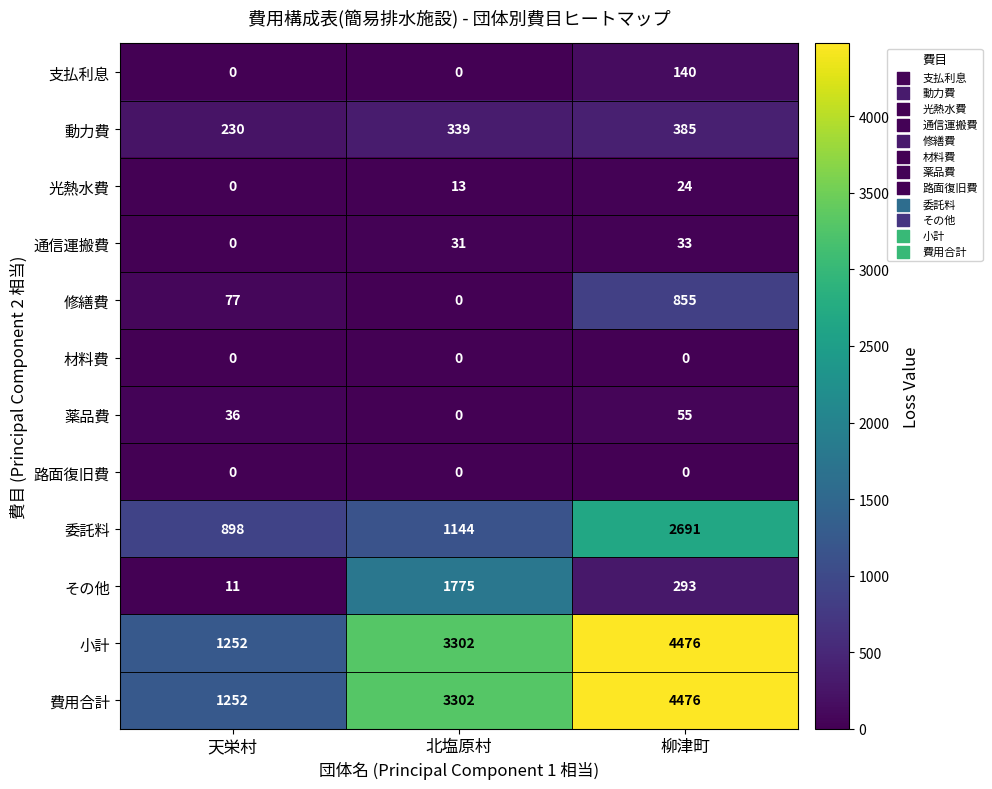

Which label corresponds to the largest value in the chart?

柳津町